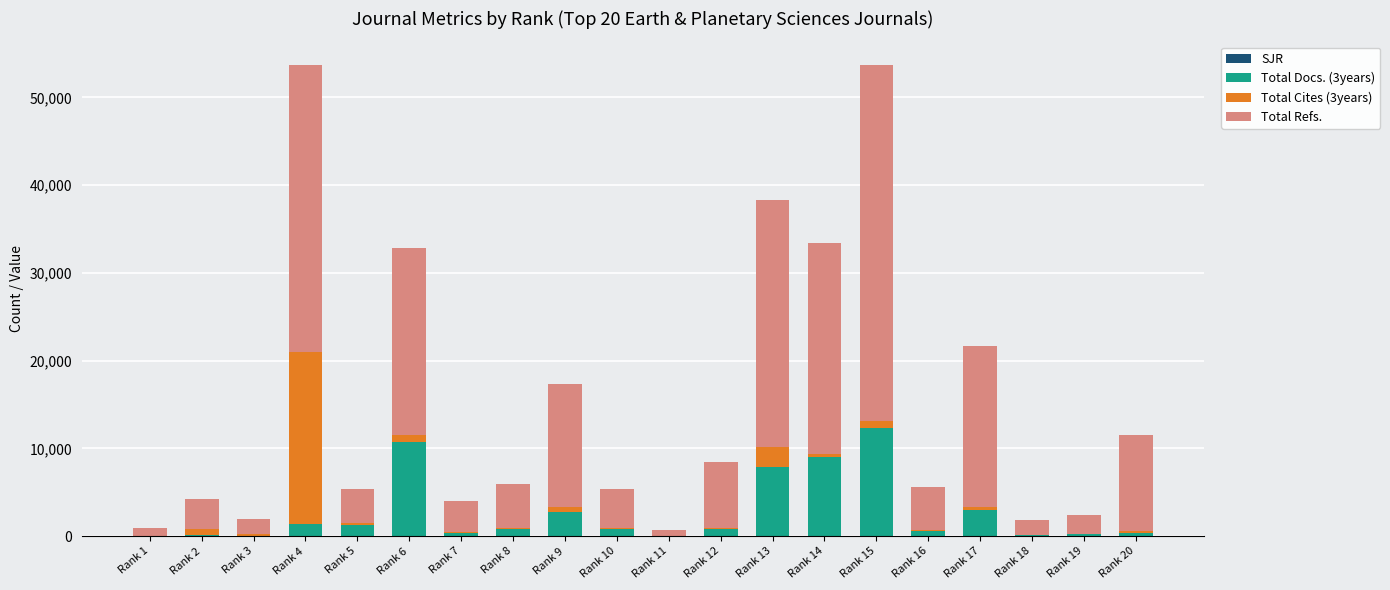

Count the number of categories in the chart.

20